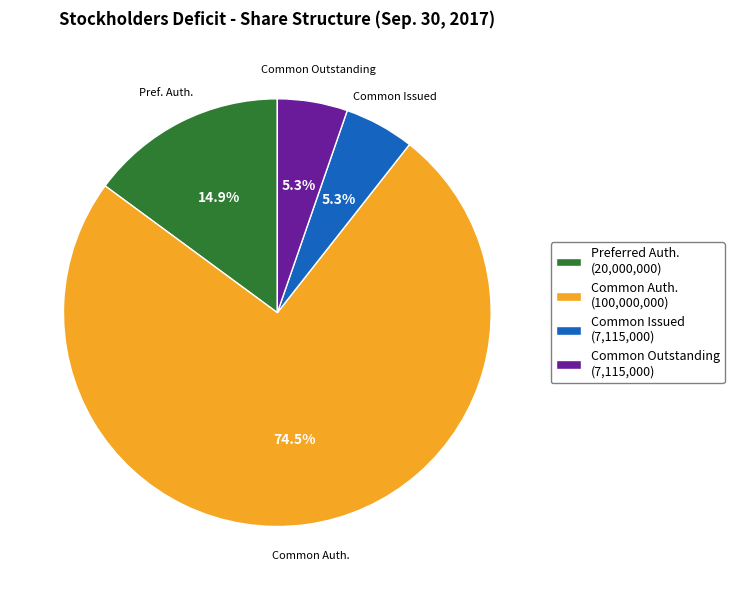

How many segments does this pie chart have?

4